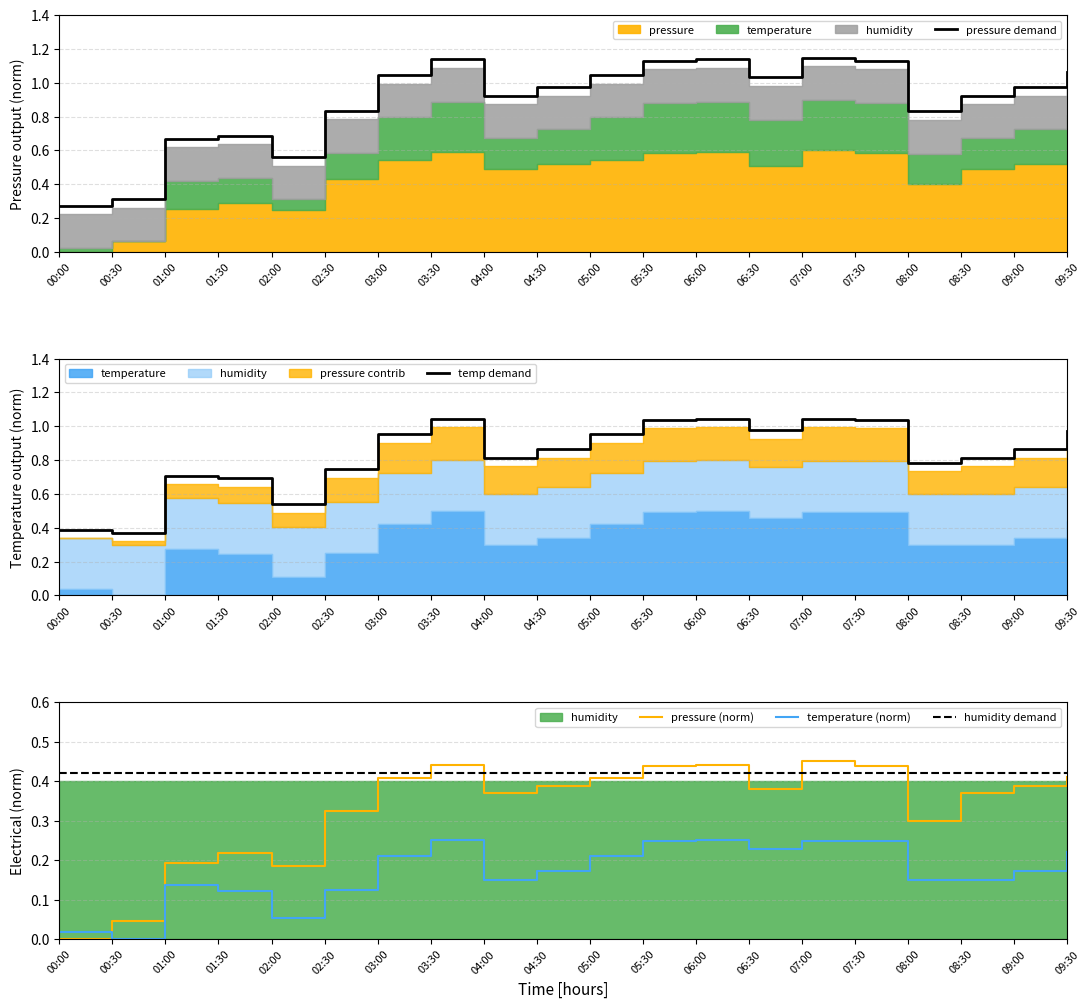

Does the chart have visible grid lines?

Yes